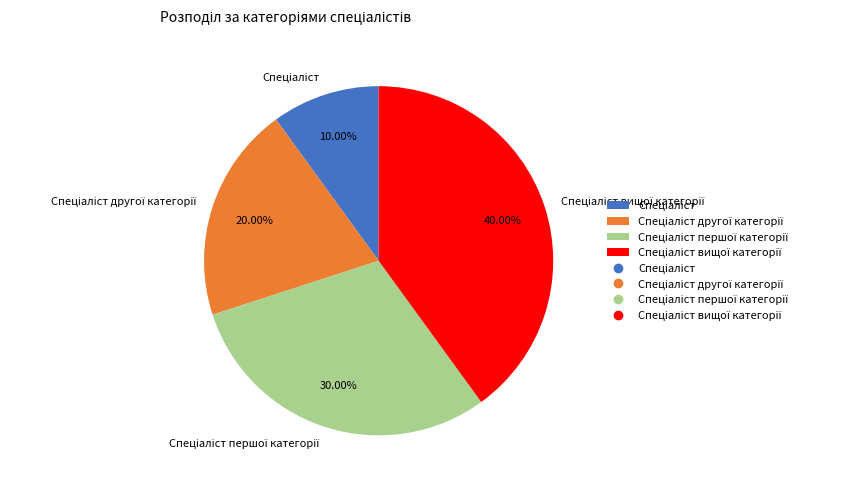

Does any single category account for the majority?

No